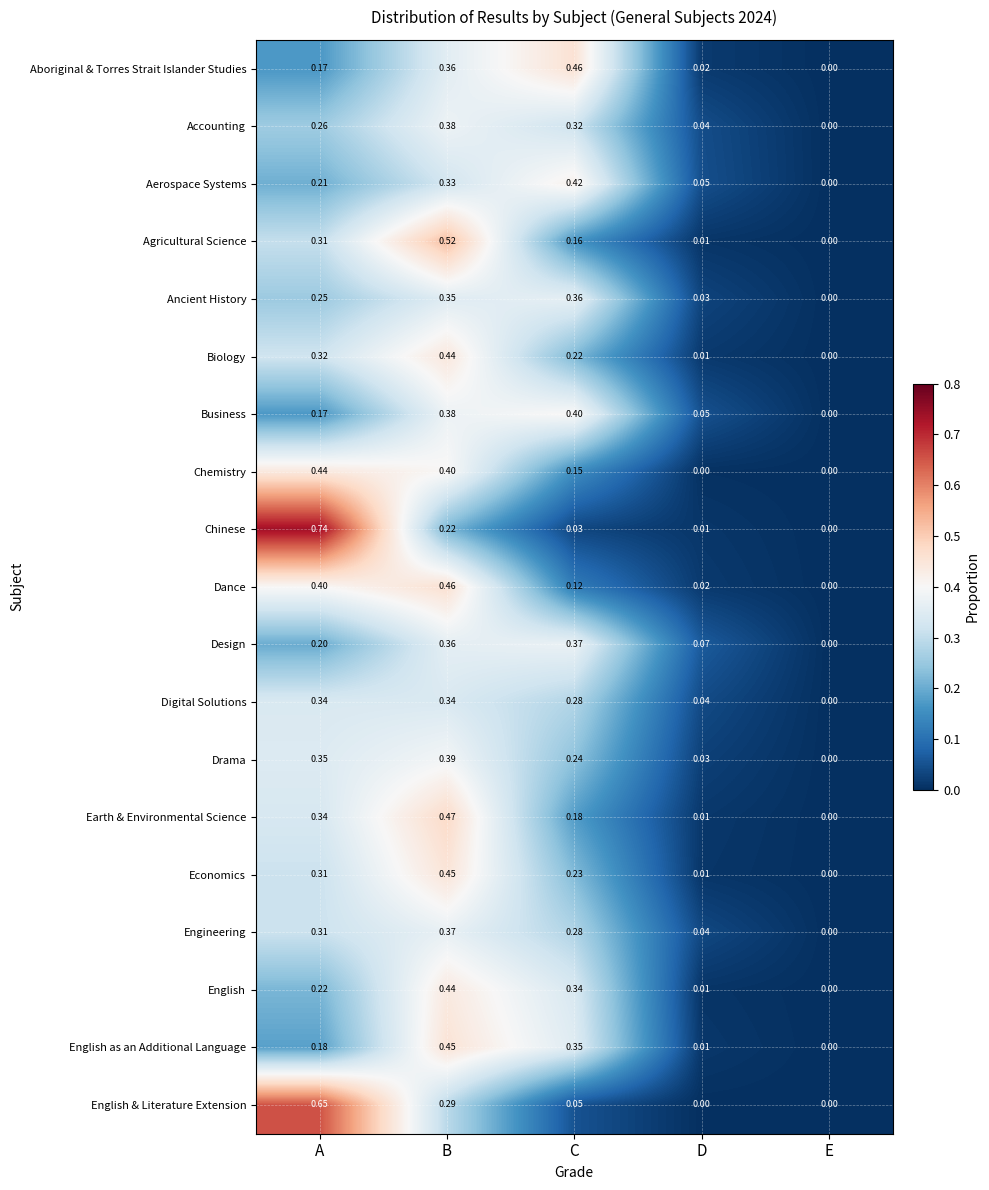

Which series has the largest range (max minus min)?

Chinese